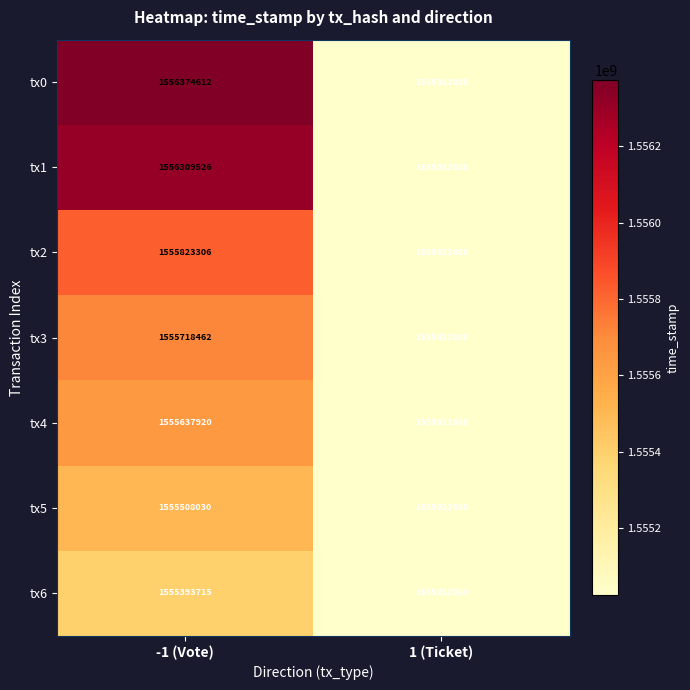

Which category has the highest value across all series?

-1 (Vote)